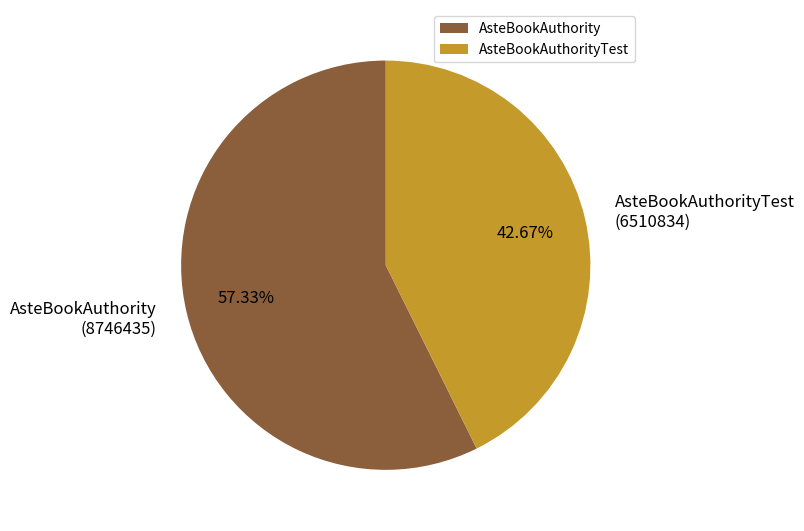

Which category has the biggest portion of the pie?

AsteBookAuthority